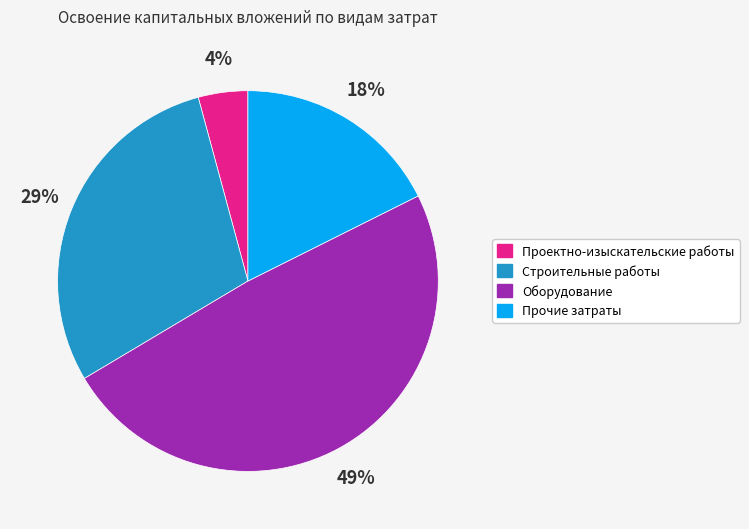

What is the smallest slice in the pie chart?

Проектно-изыскательские работы